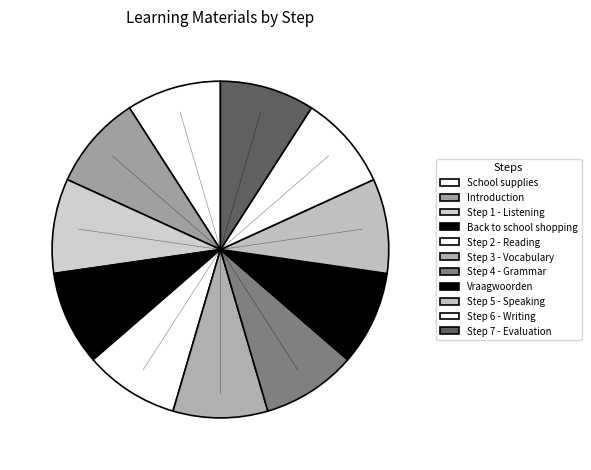

Is Vraagwoorden the majority of the pie?

No